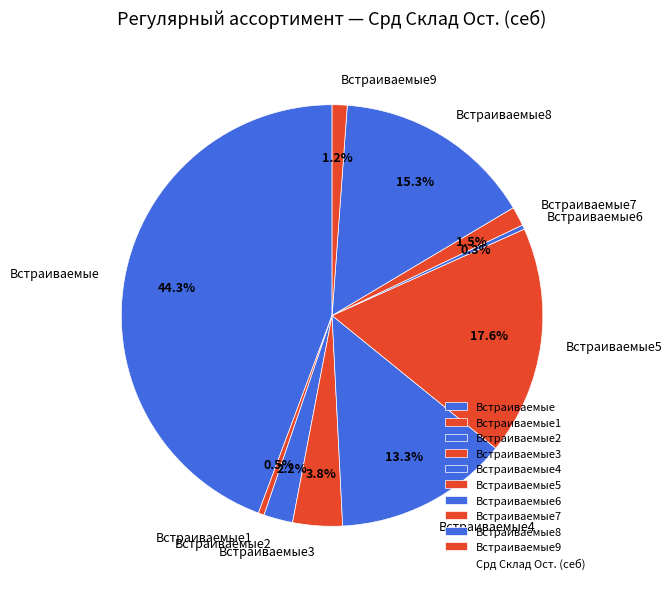

To the nearest percent, what is the combined percentage of Встраиваемые5 and Встраиваемые6?

18%